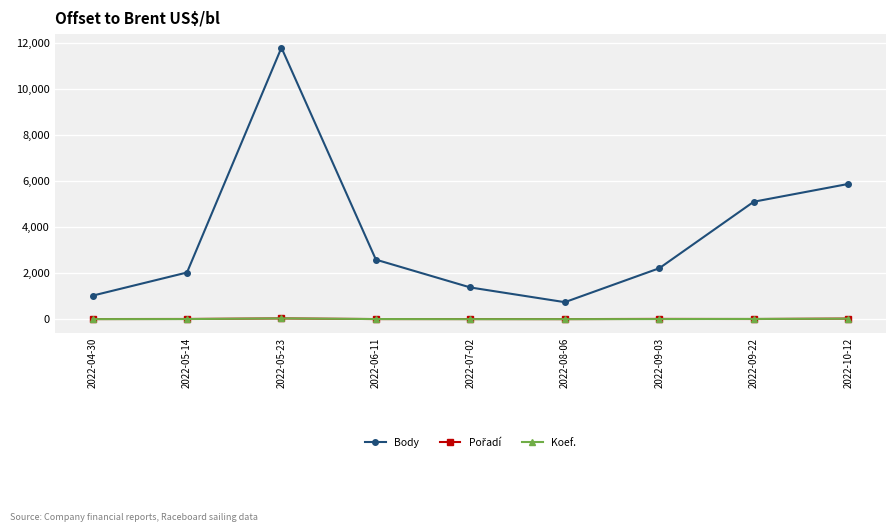

Between 2022-06-11 and 2022-09-03, which series saw the biggest shift?

Body